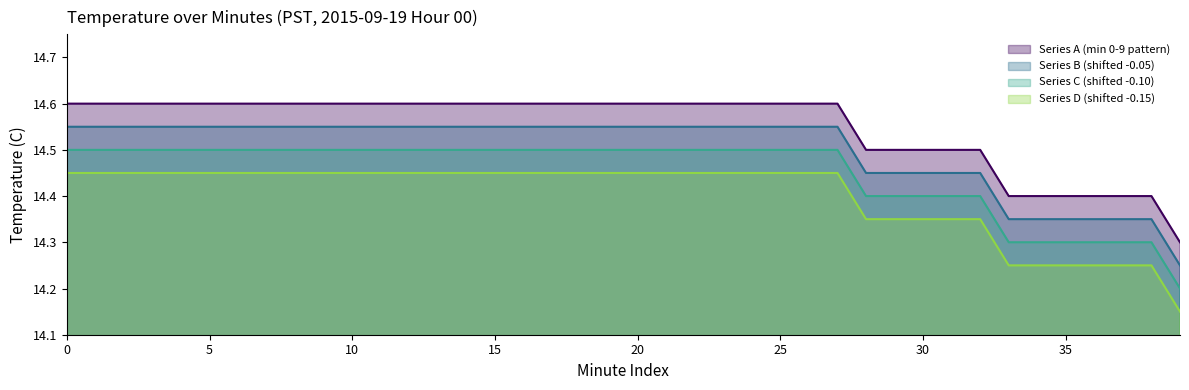

What is the value of the Hour 00 (min 10-19) point at the 11th from the left?

14.6